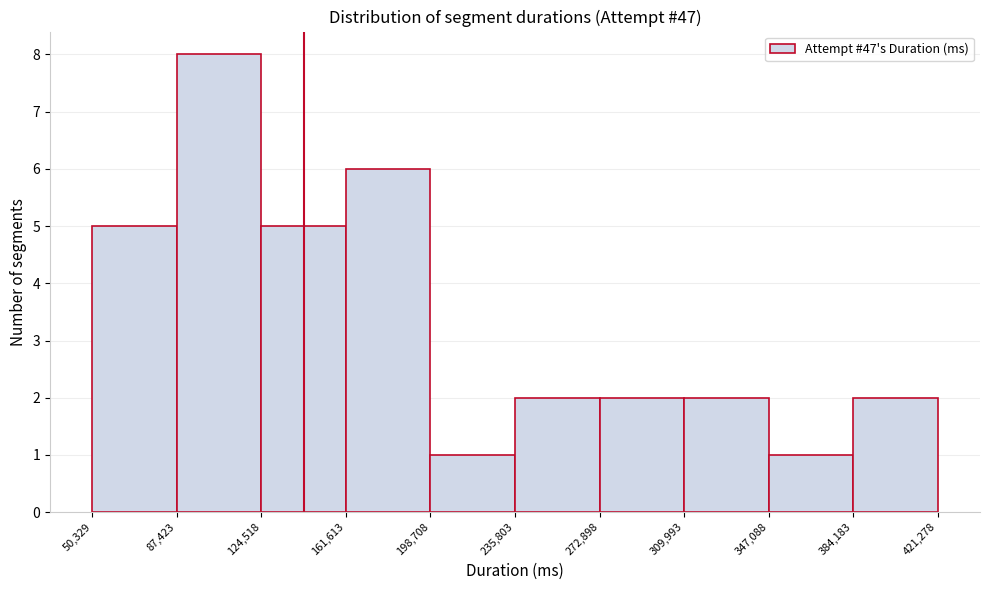

Over which range of the x-axis is the bar tallest?

87,423 to 124,518